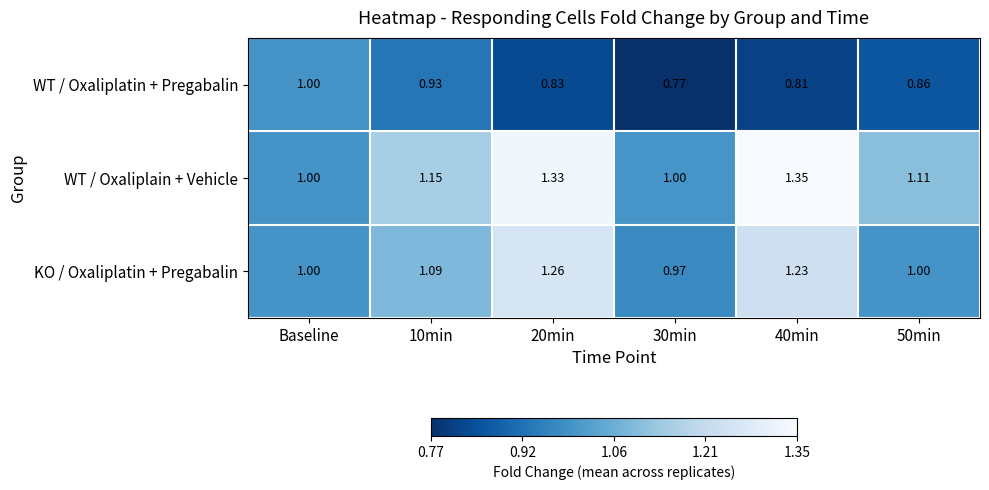

How many data points does each series have?

6